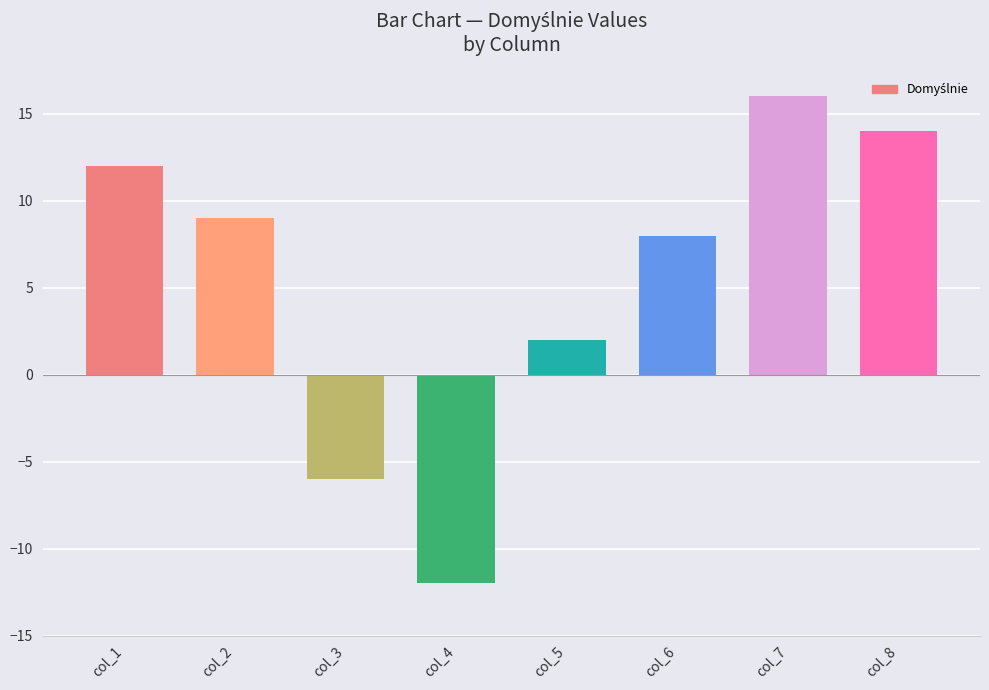

What is the change in value from col_4 to col_5?

+14